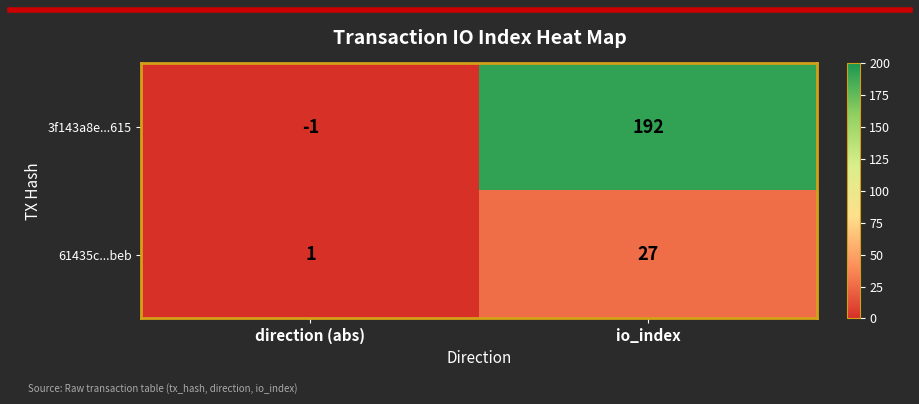

What is the average value of the 61435c...beb series?

14